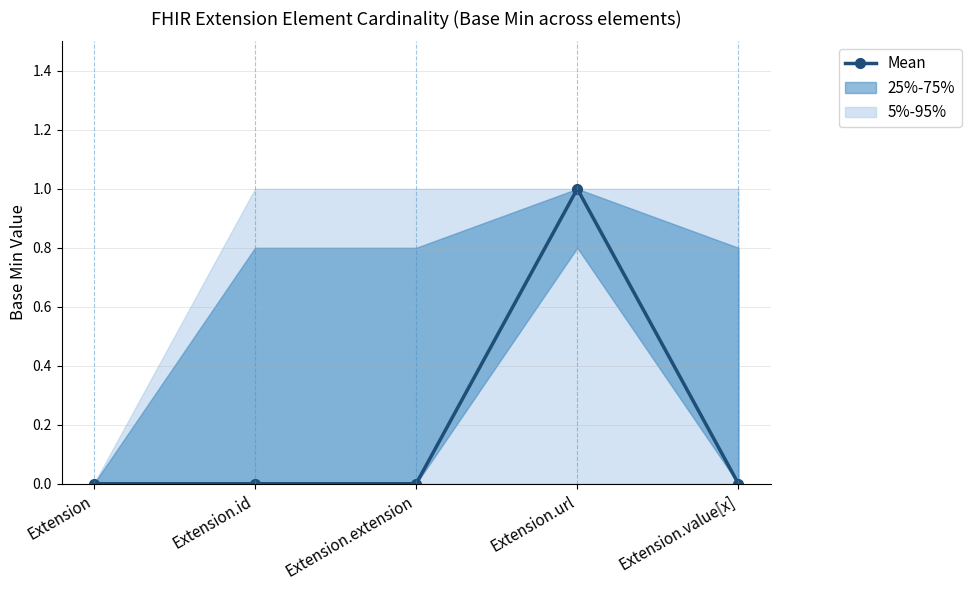

Which category has the highest value across all series?

Extension.url